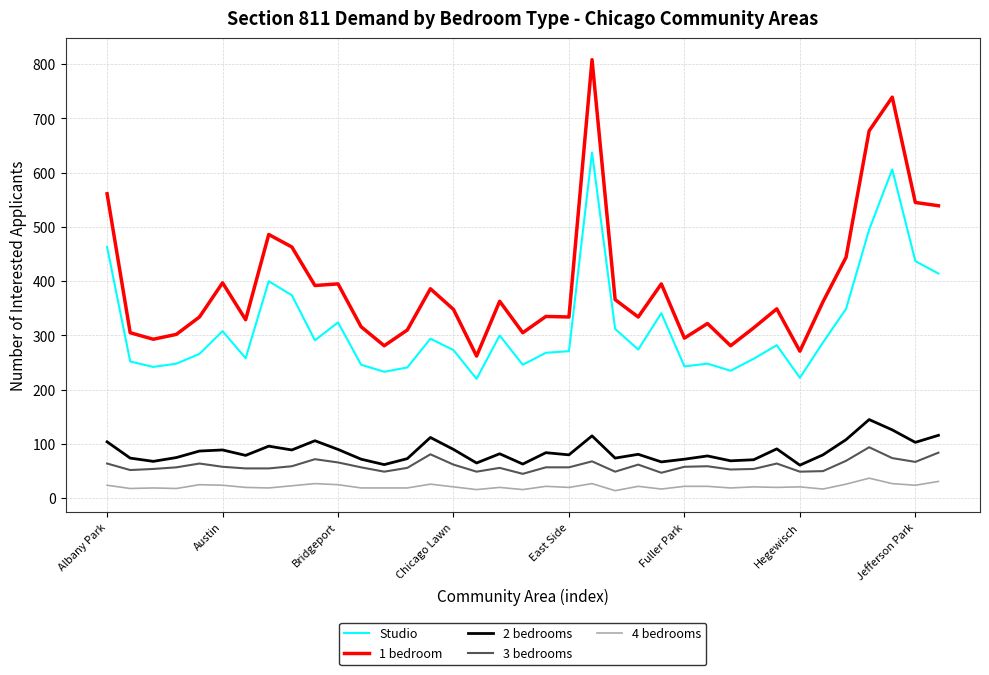

List the series in order of their peak value, lowest first.

4 bedrooms, 3 bedrooms, 2 bedrooms, Studio, 1 bedroom